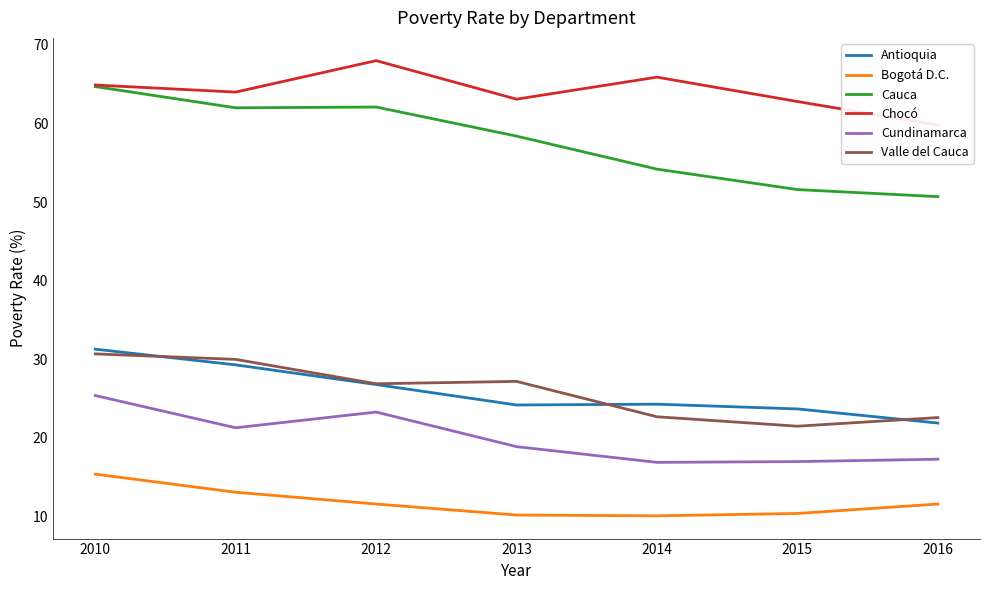

In Antioquia, how many points are lower than both neighbors (excluding endpoints)?

1